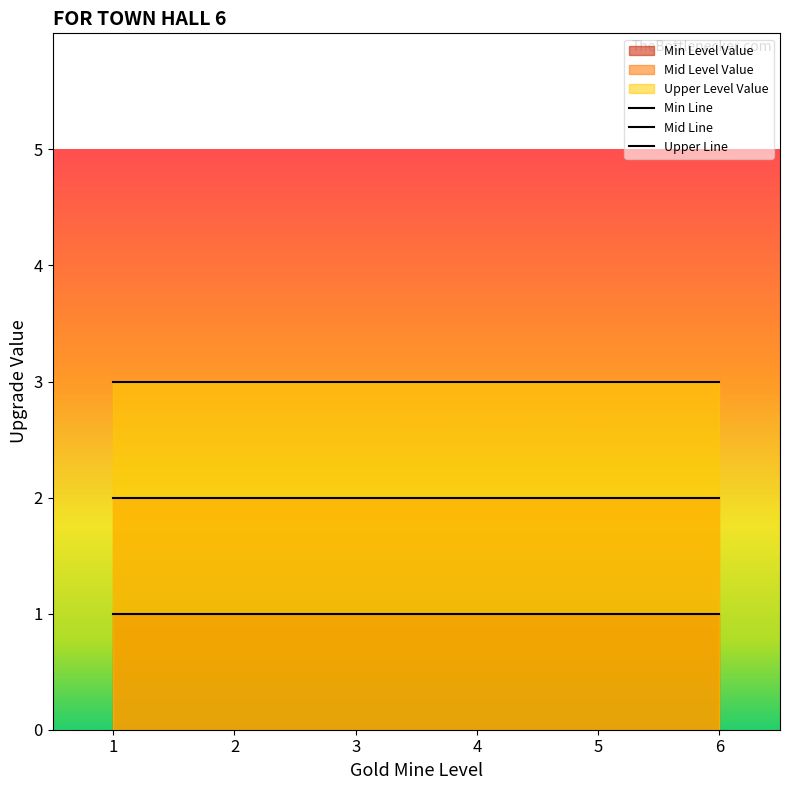

At which category is the sum across all series the highest?

1